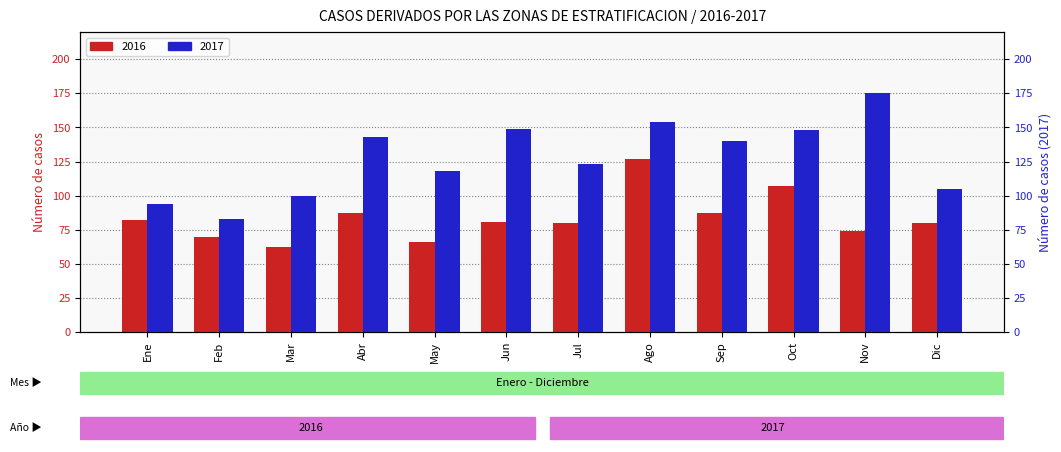

What is the average value of the 2016 series?

84